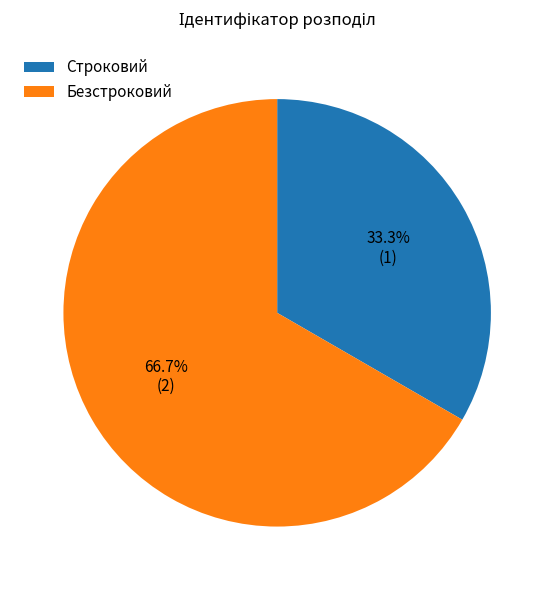

To the nearest percent, what is the combined percentage of Безстроковий and Строковий?

100%